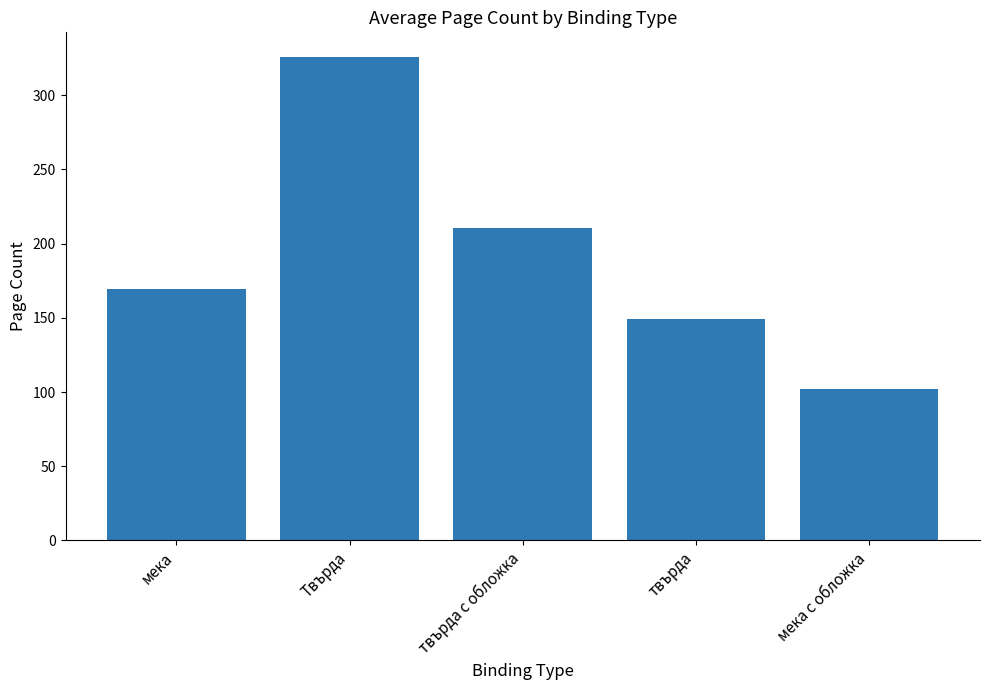

What is the value of the 4th bar from the left?

149.3